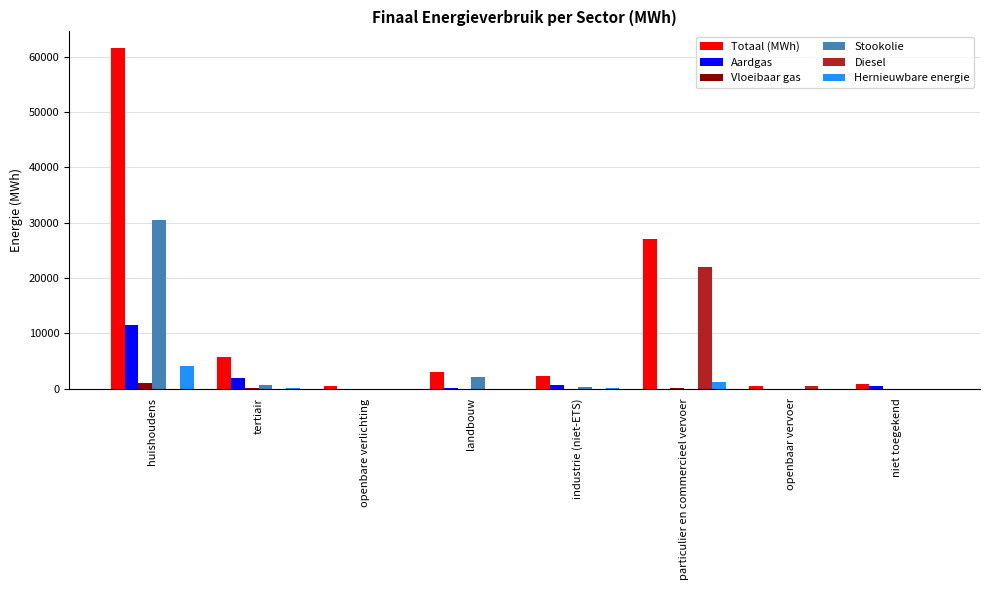

What is the sum of all Vloeibaar gas values?

1160.7